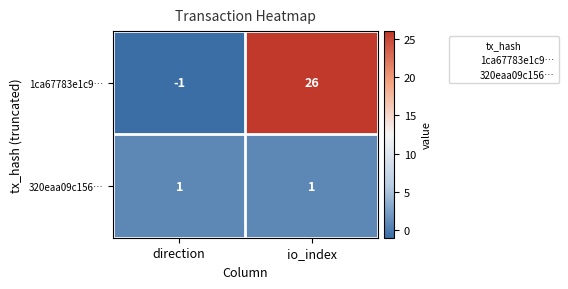

What is the highest value of the 1ca67783e1c9… series?

26